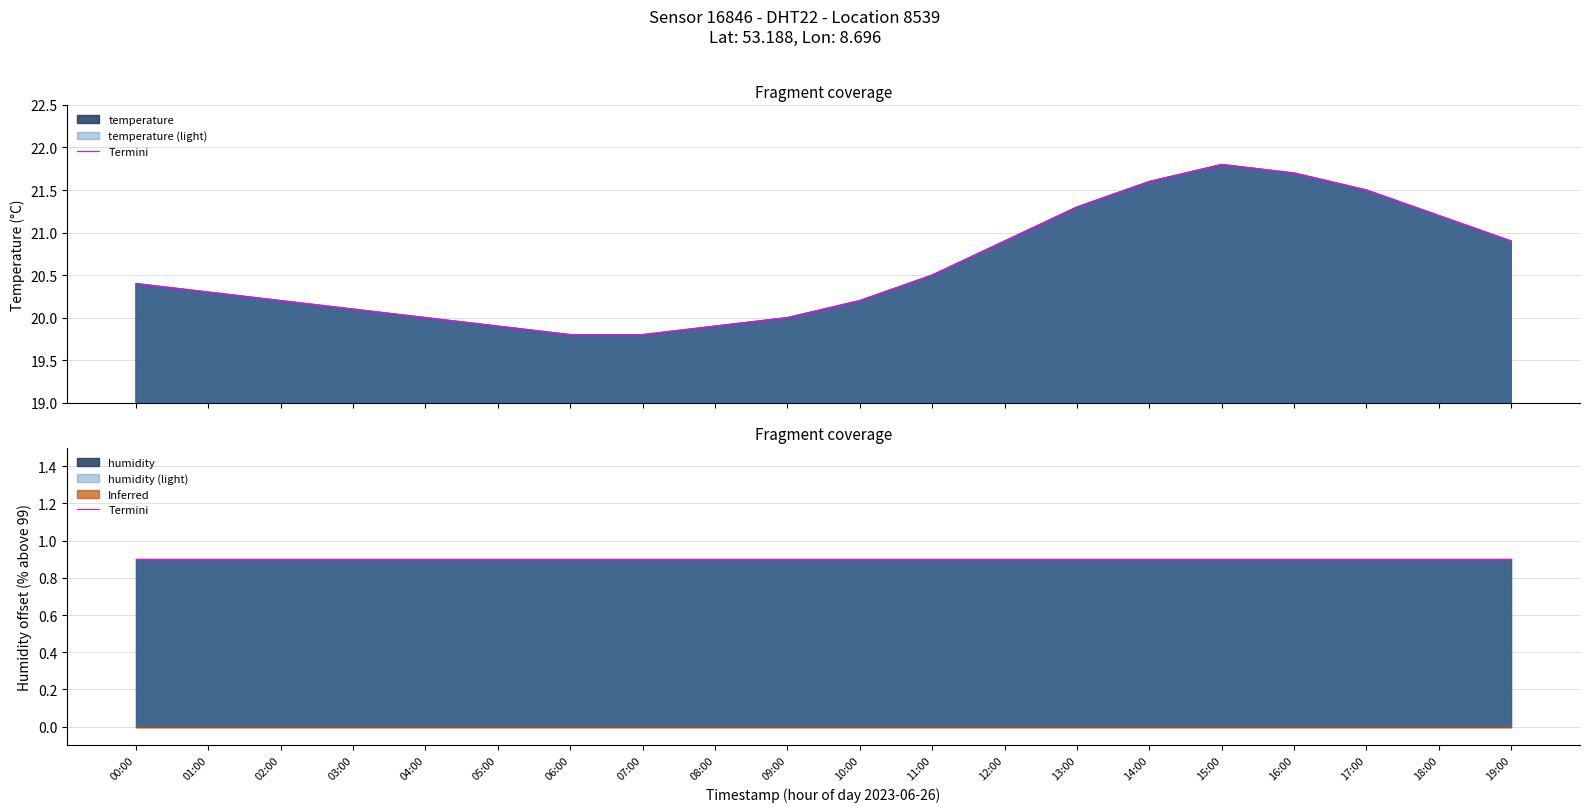

What is the minimum value shown in the chart?

19.8